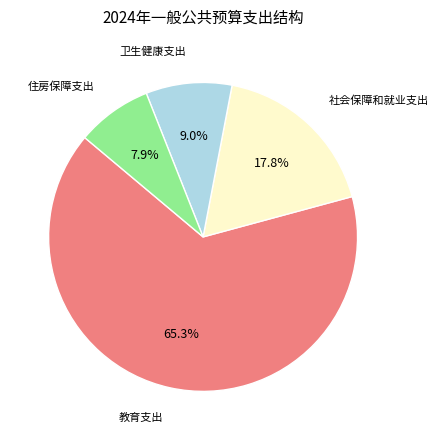

Is there any slice that represents more than half of the pie?

Yes